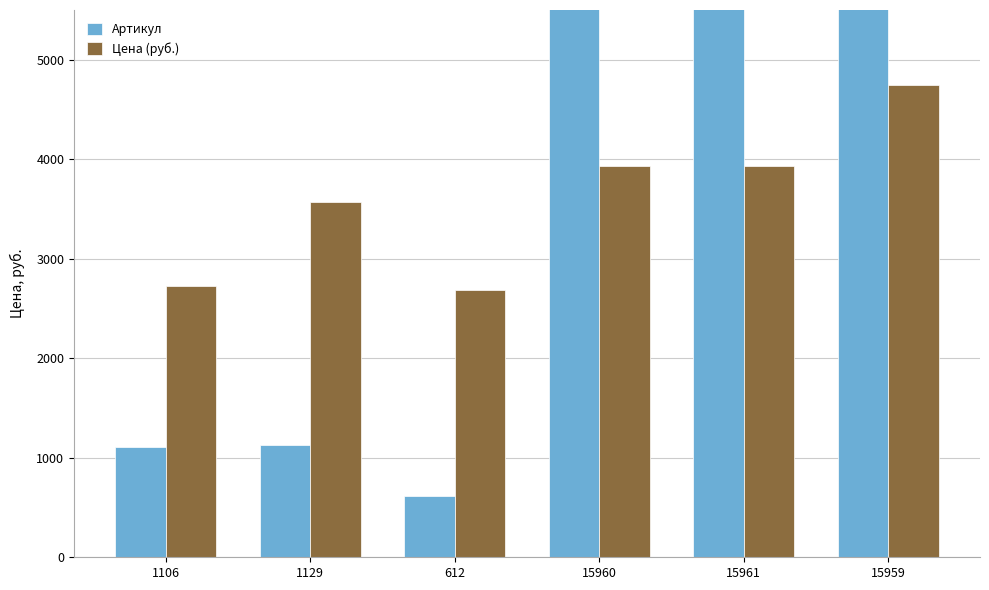

Rank the series by their maximum value, from highest to lowest.

Артикул, Цена (руб.)